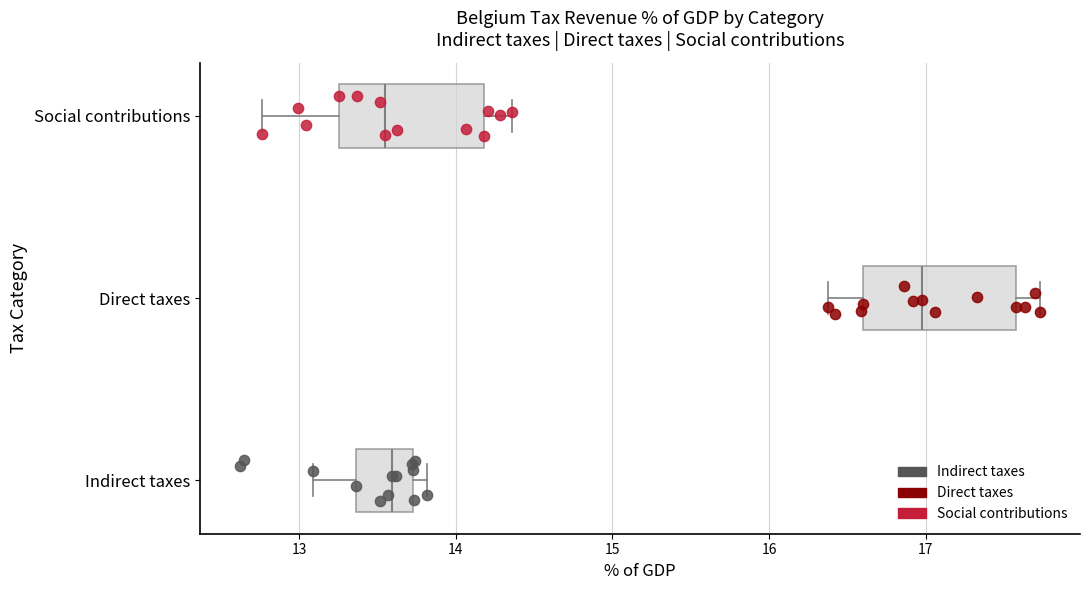

Where is the right edge of the box for Indirect taxes on the x-axis? The values are not printed on the chart, so give them approximately, as read against the axis.

13.7